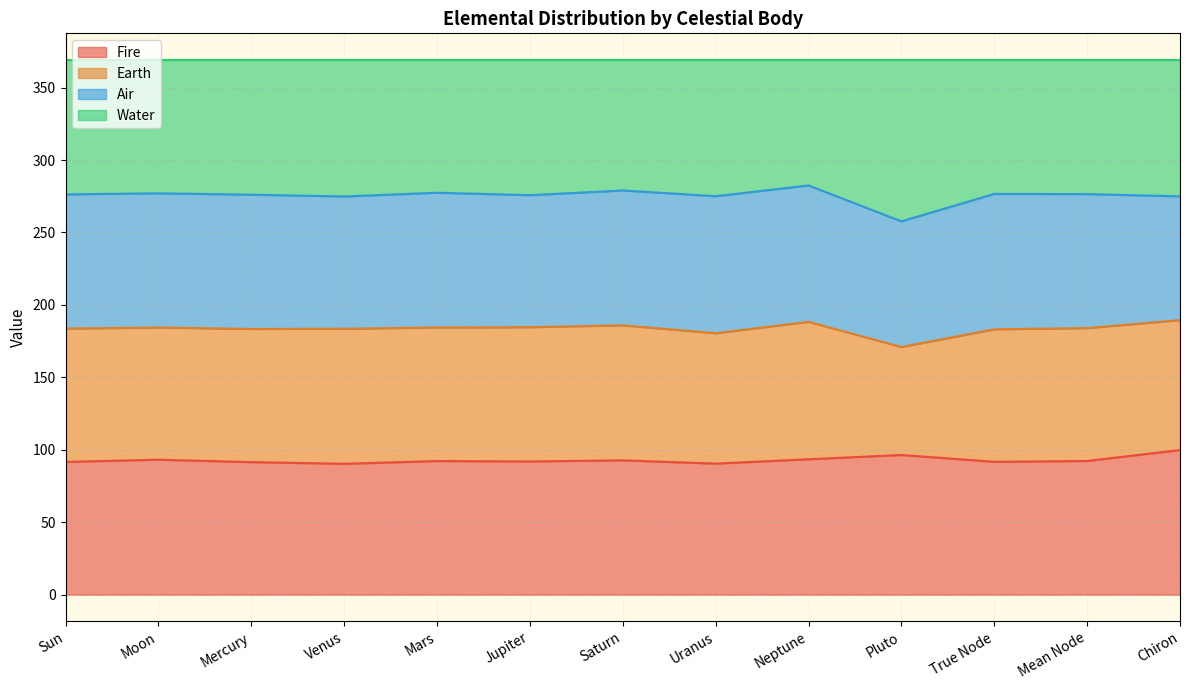

Which series changed the most between Uranus and Neptune?

Water